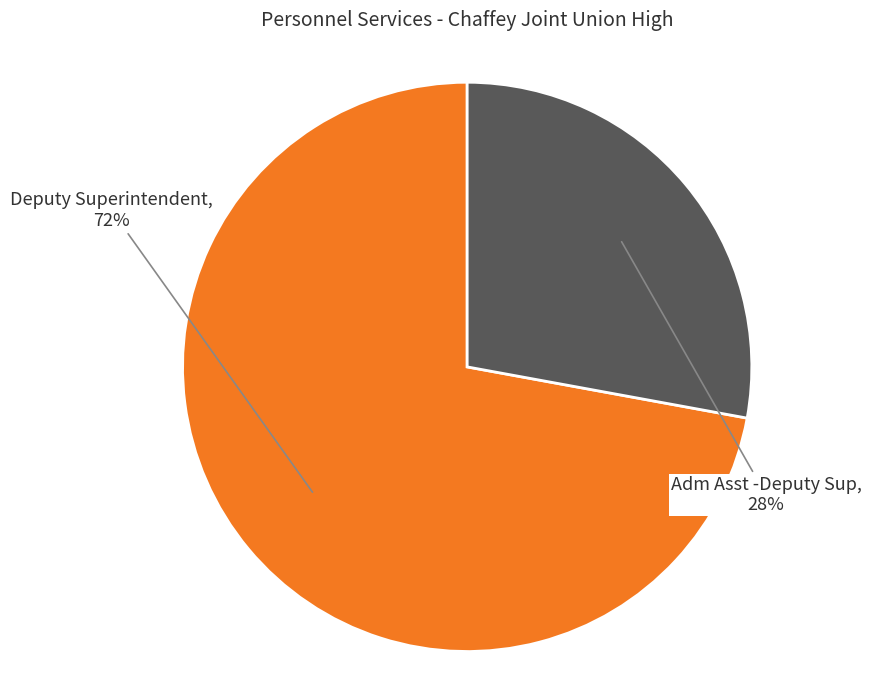

Is there any slice that represents more than half of the pie?

Yes